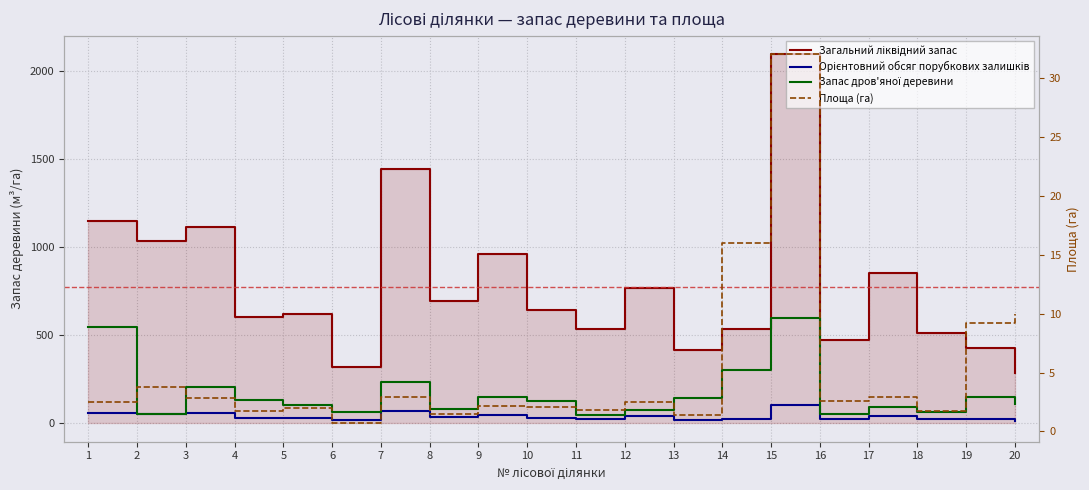

Which series has the largest range (max minus min)?

Загальний ліквідний запас